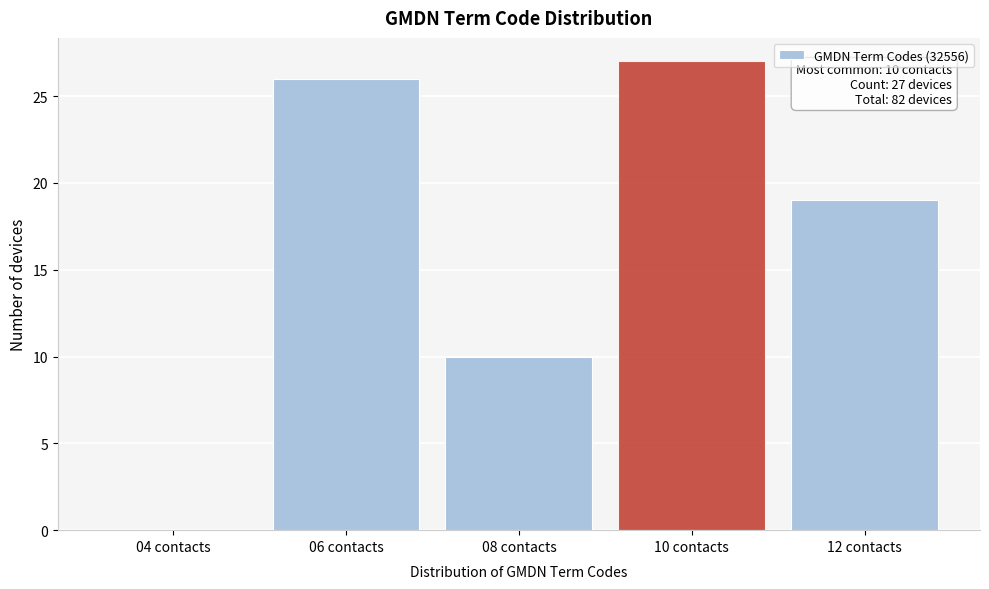

Reading left to right, list all the values displayed in this chart.

04 contacts=0	06 contacts=26	08 contacts=10	10 contacts=27	12 contacts=19